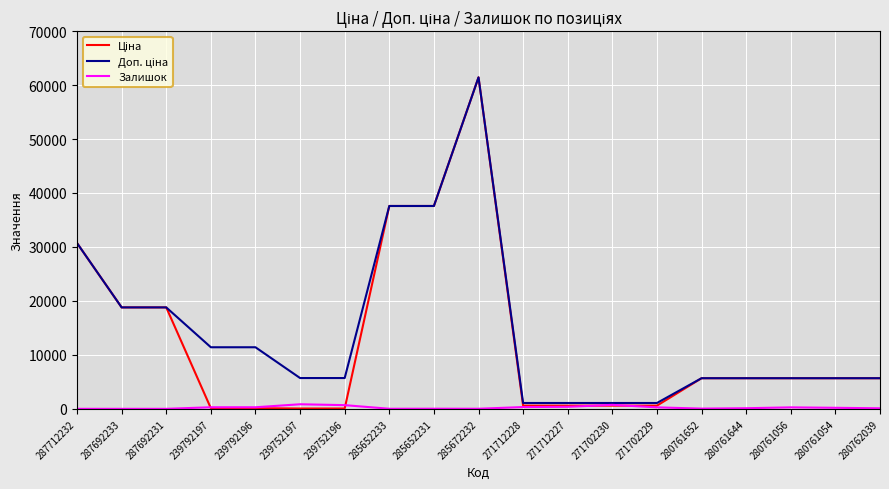

How many categories are shown in the chart?

19